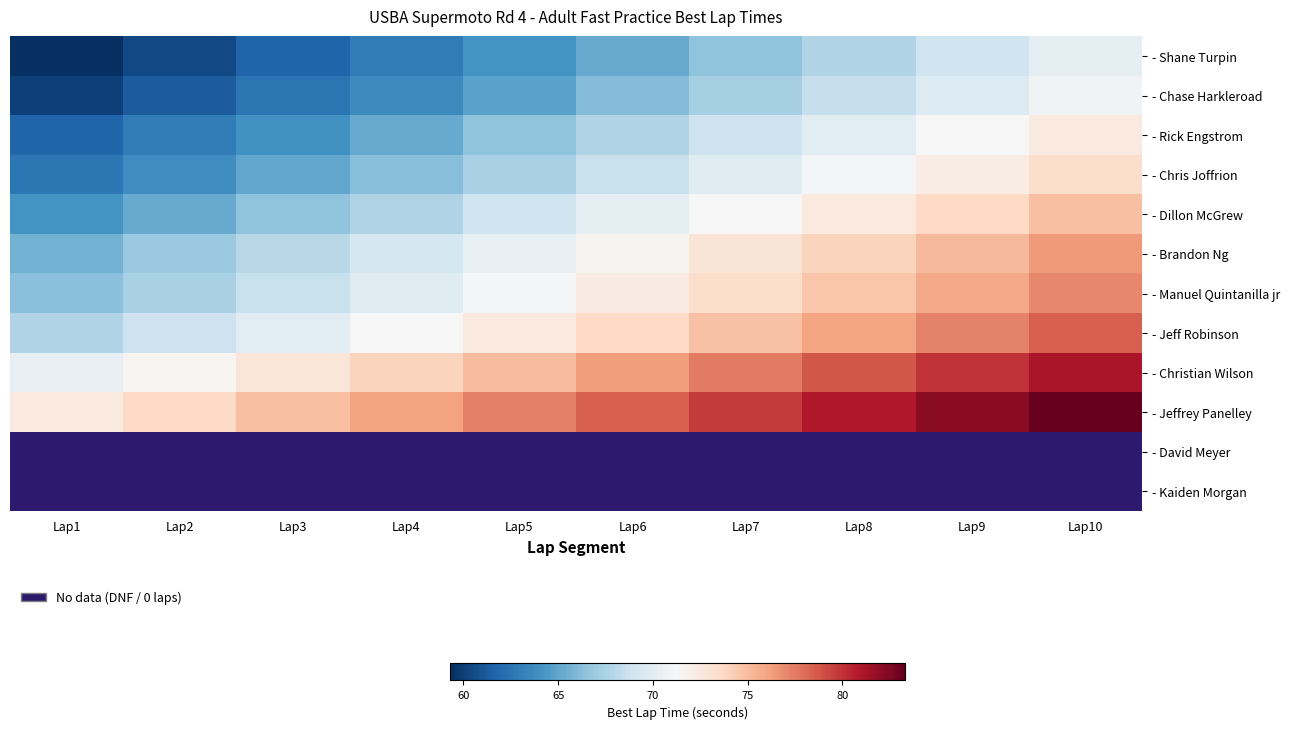

How many data points in - Shane Turpin are less than 65?

5